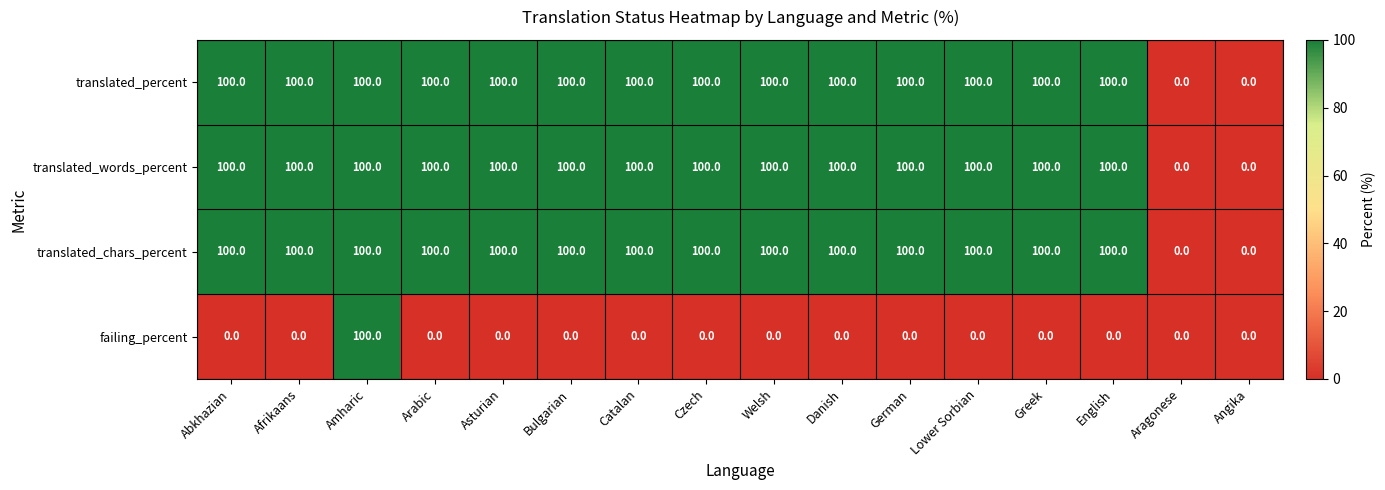

What is the maximum value for failing_percent?

100